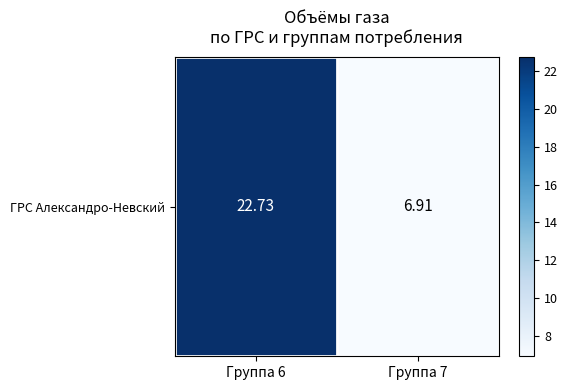

True or false: the data shows 22.7 at Группа 6.

True